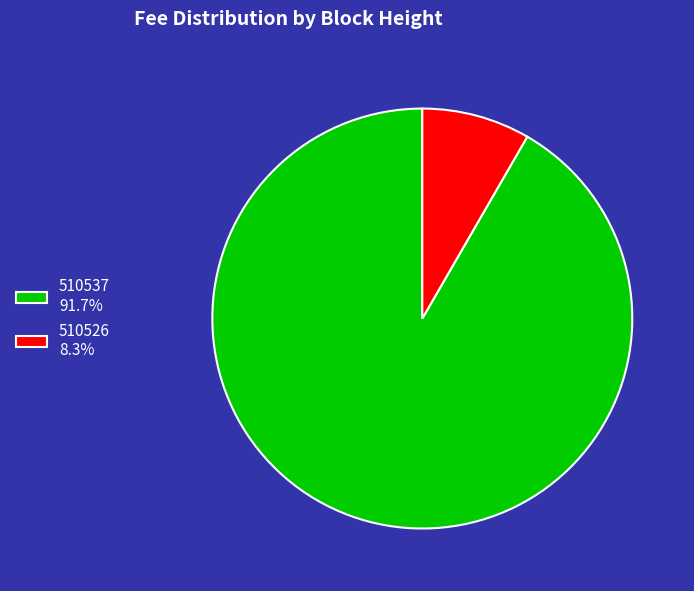

Does any single category account for the majority?

Yes